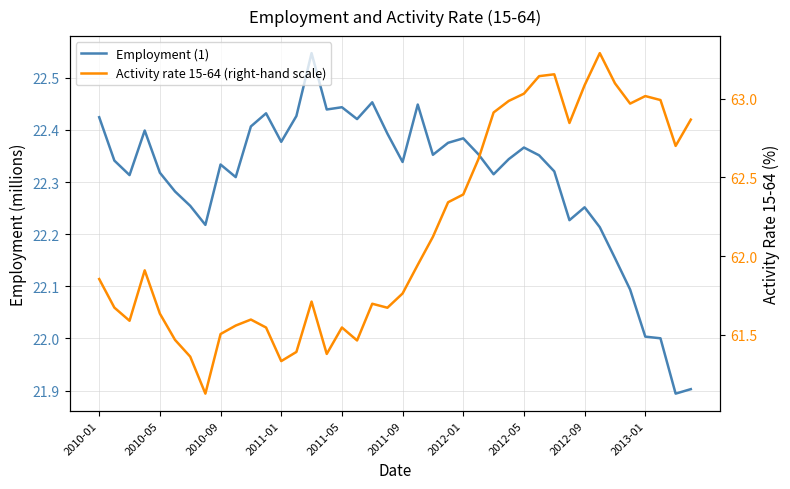

What is the difference between the maximum and minimum values in the Activity rate 15-64 (right-hand scale) series?

2.2